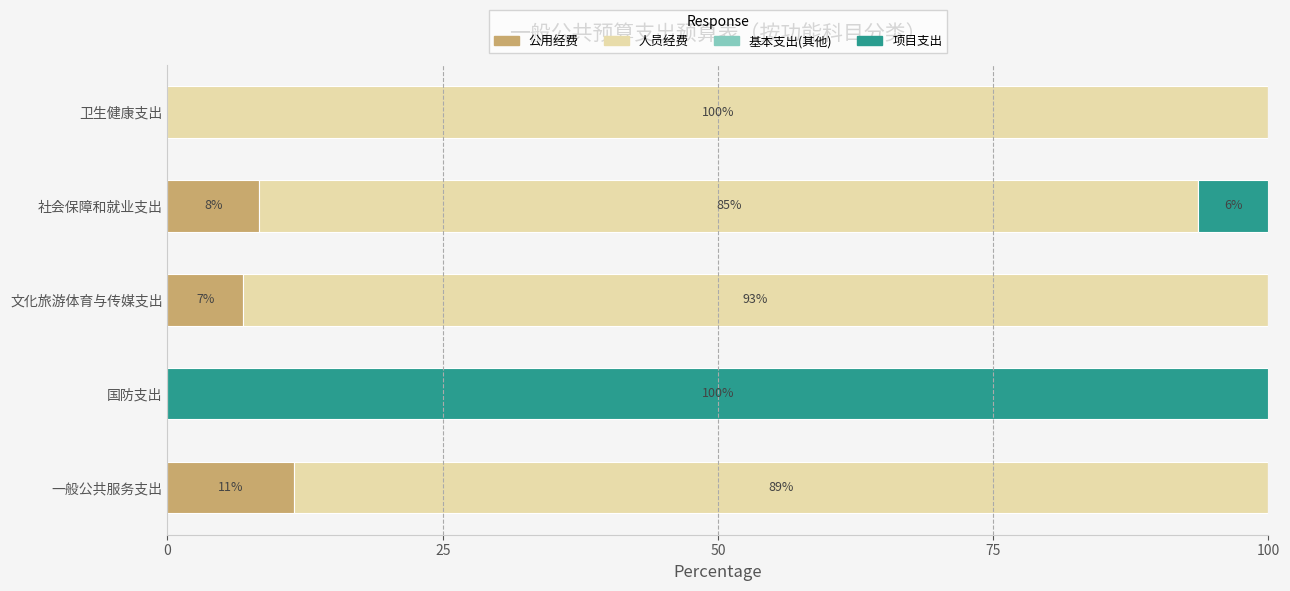

List the series in order of their peak value, highest first.

人员经费, 项目支出, 公用经费, 基本支出(其他)